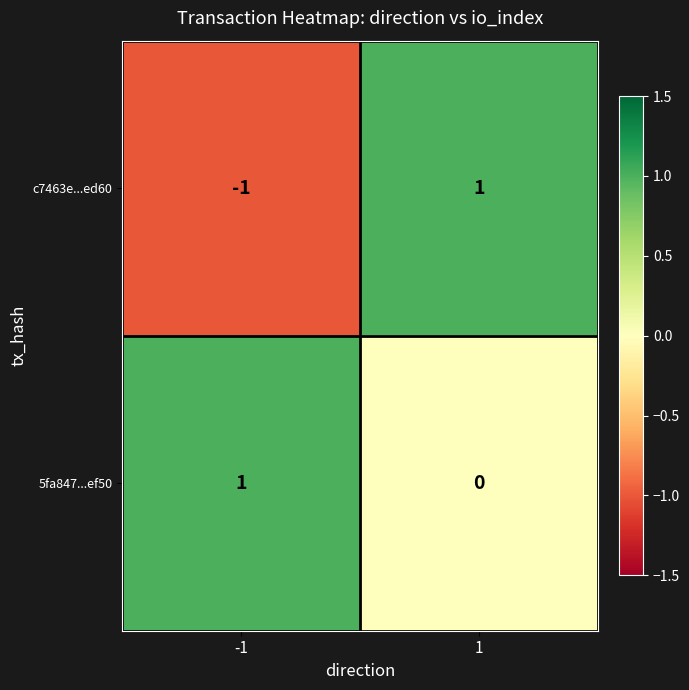

Between -1 and 1, which series saw the biggest shift?

c7463e...ed60